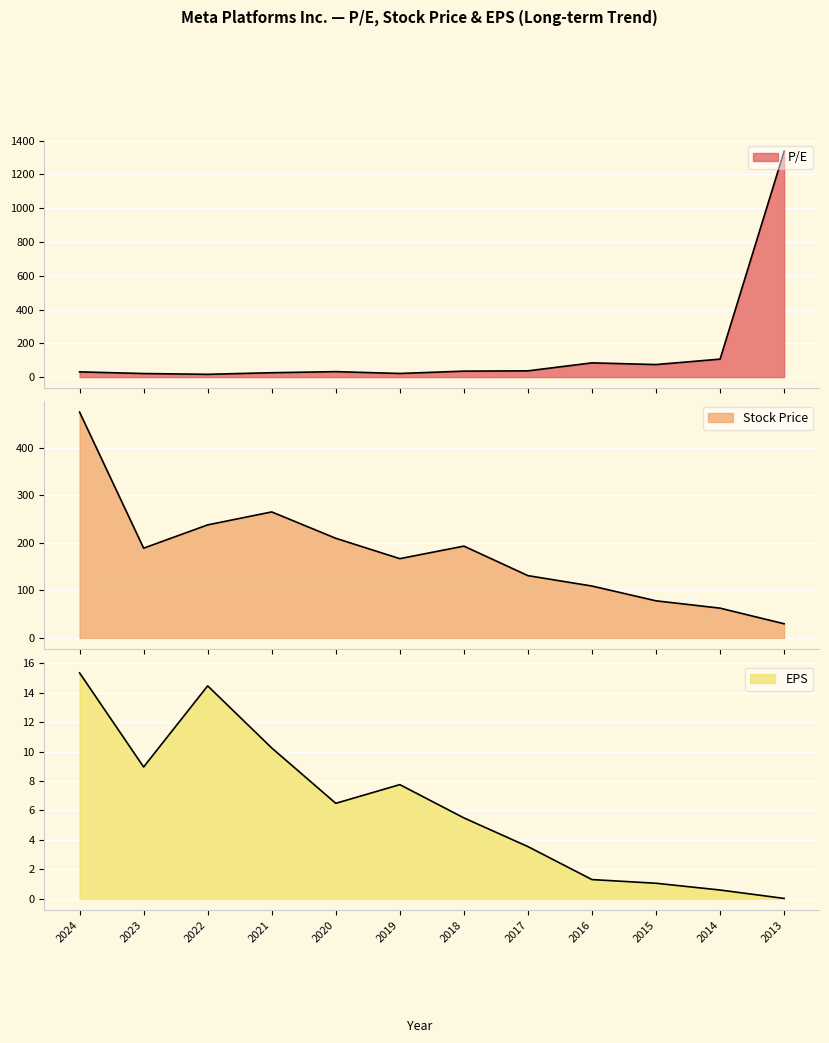

What is the difference between the highest and lowest values at 2017?

127.4